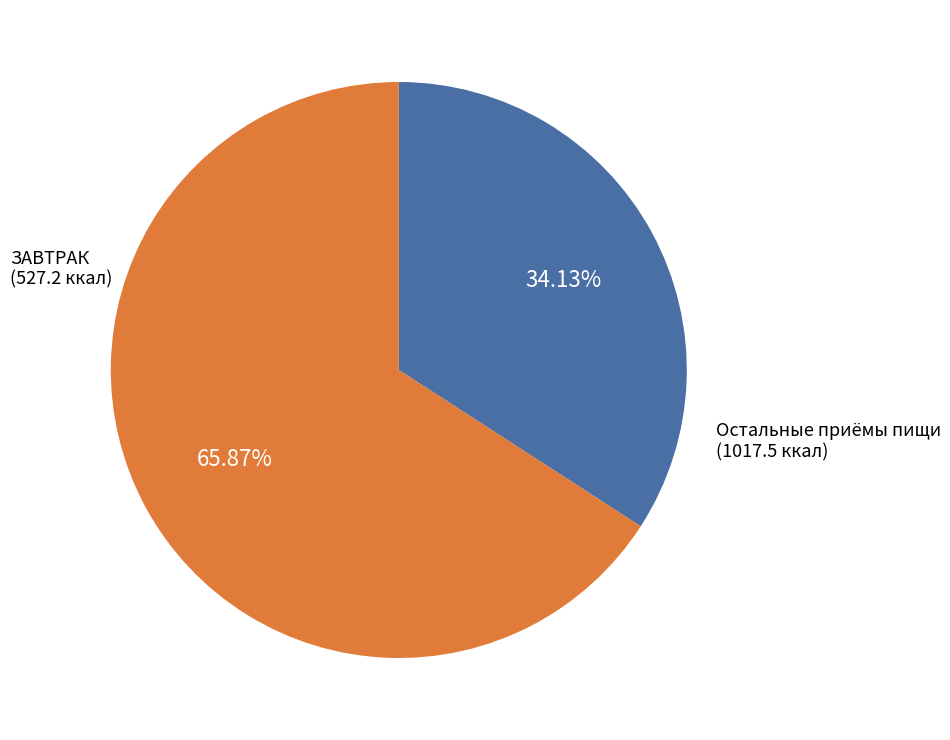

Is there a majority slice in this chart?

Yes